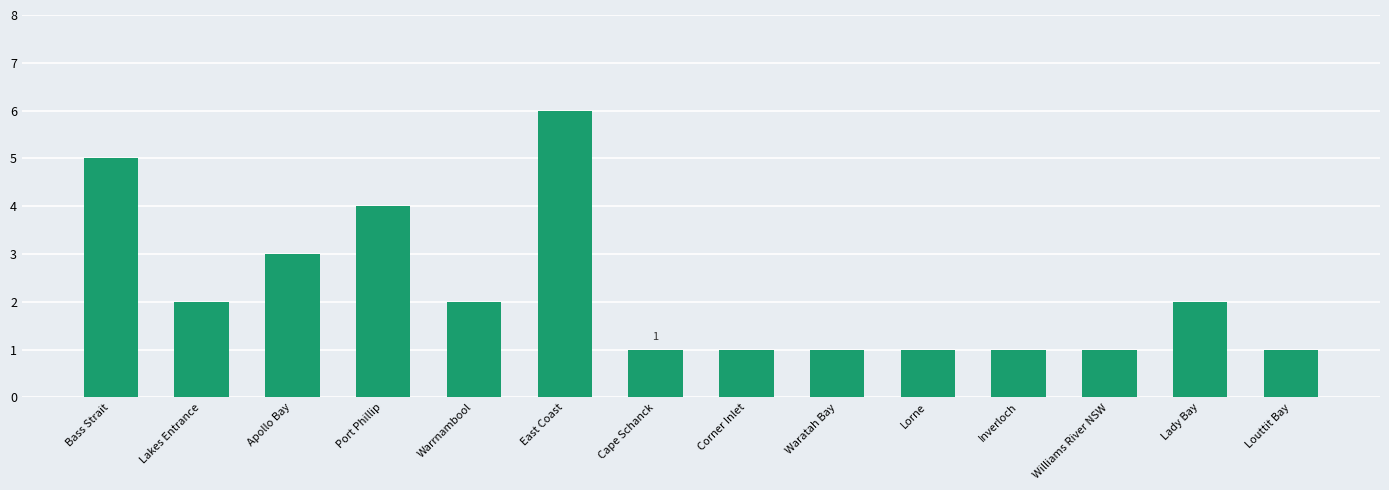

What is the difference between the values at Lakes Entrance and Lorne?

1